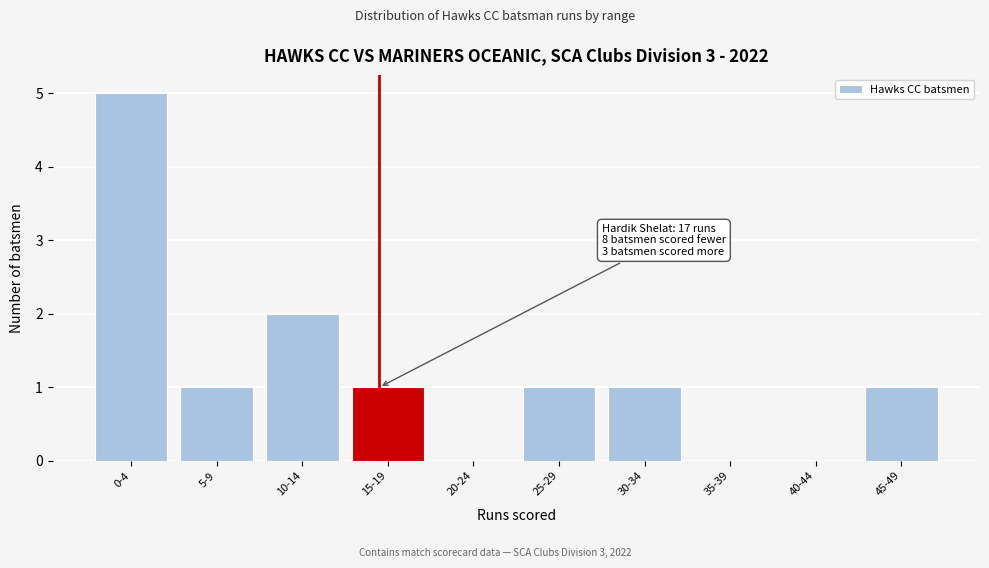

Reading left to right, transcribe all the data shown in this chart.

0-4=5	5-9=1	10-14=2	15-19=1	20-24=0	25-29=1	30-34=1	35-39=0	40-44=0	45-49=1